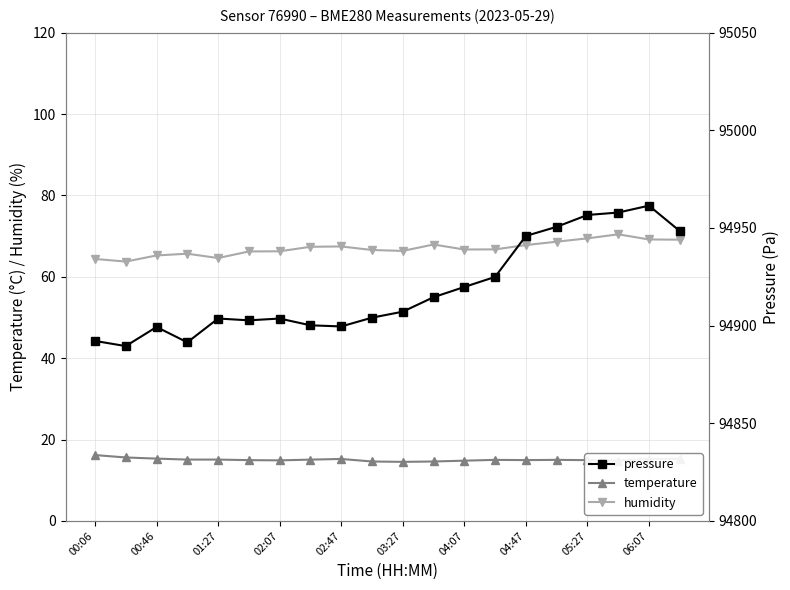

Read the pressure value at 15.

94950.6